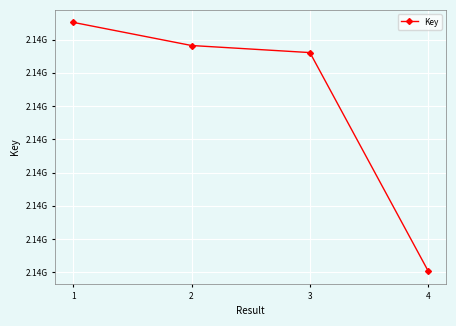

Does the chart have visible grid lines?

Yes